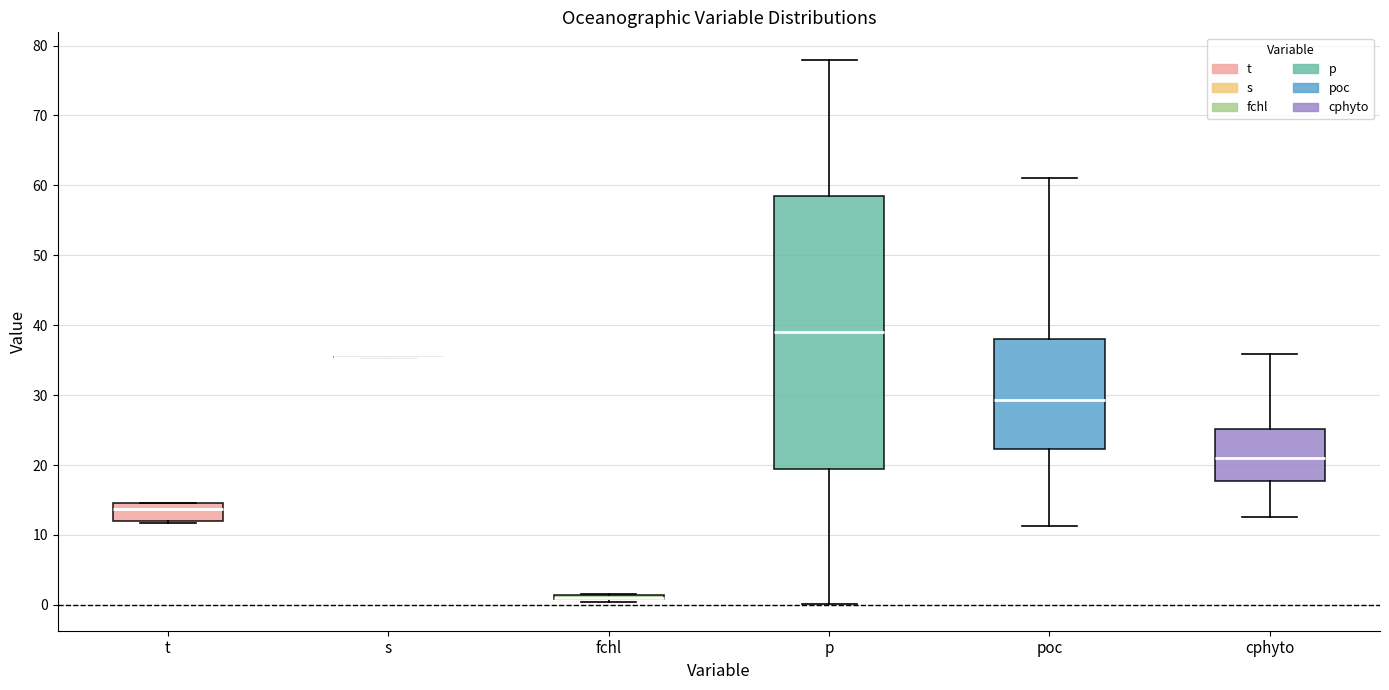

Which box is the tallest, from its lower edge to its upper edge?

p